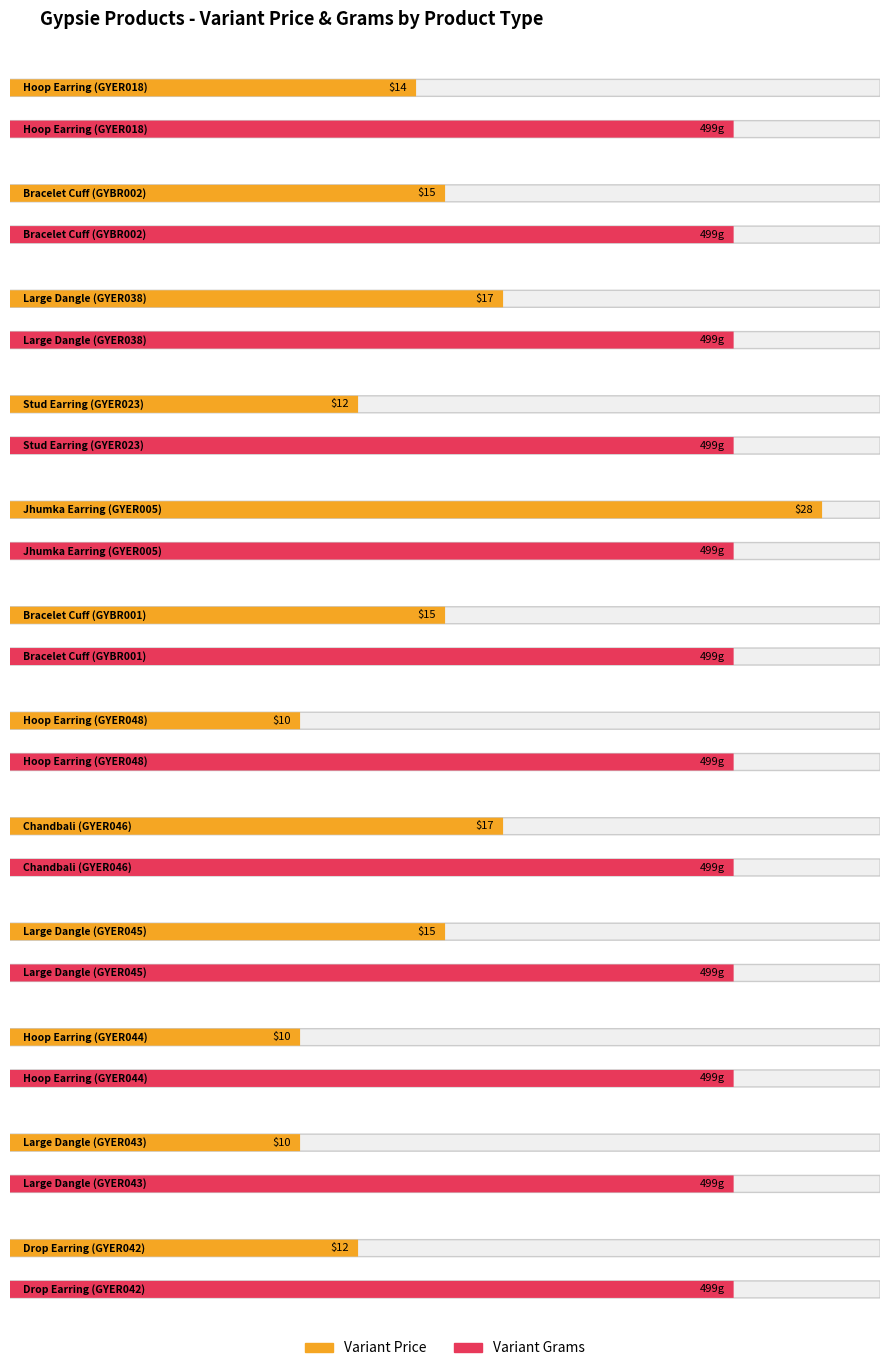

What is the maximum value shown in the chart?

499